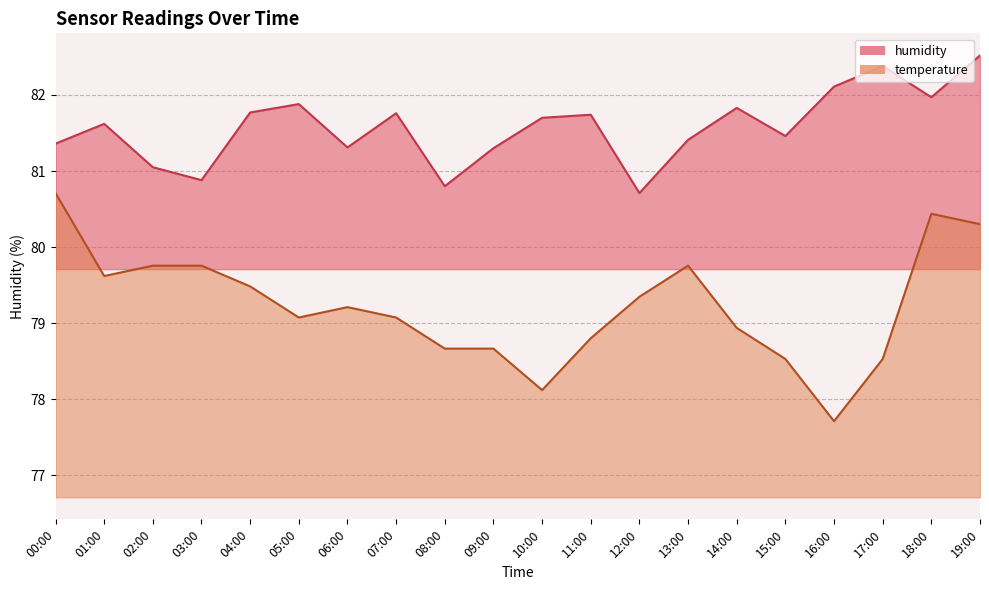

True or false: humidity and temperature cross at least once.

False